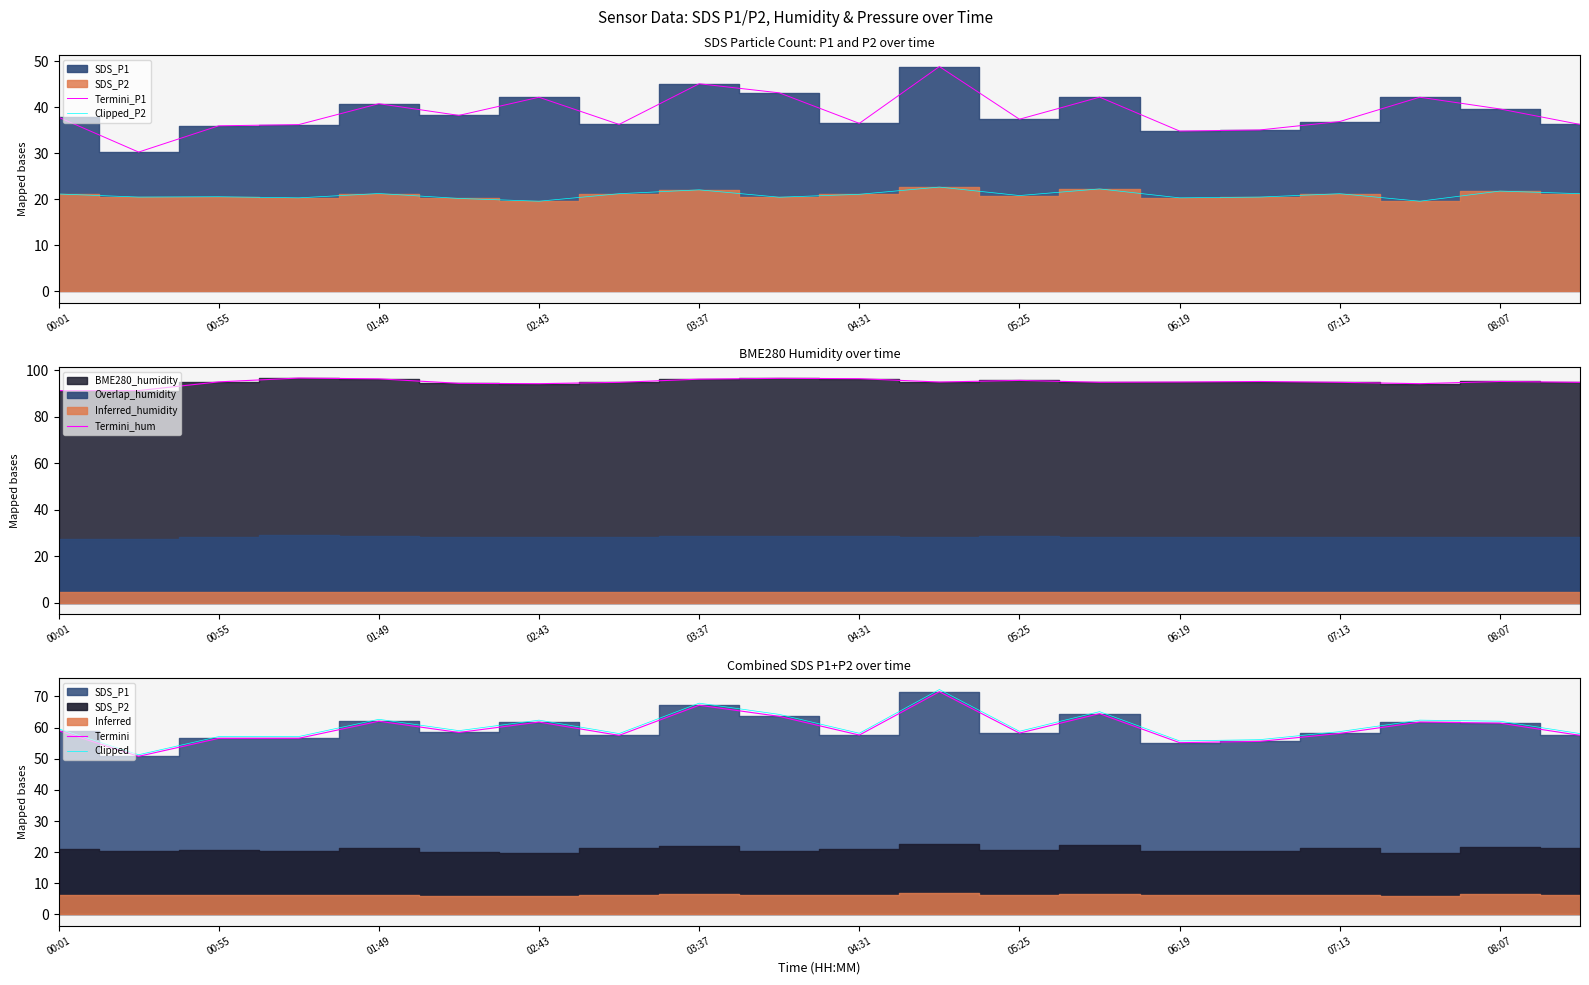

True or false: Termini_hum and Clipped_P2 cross at least once.

False